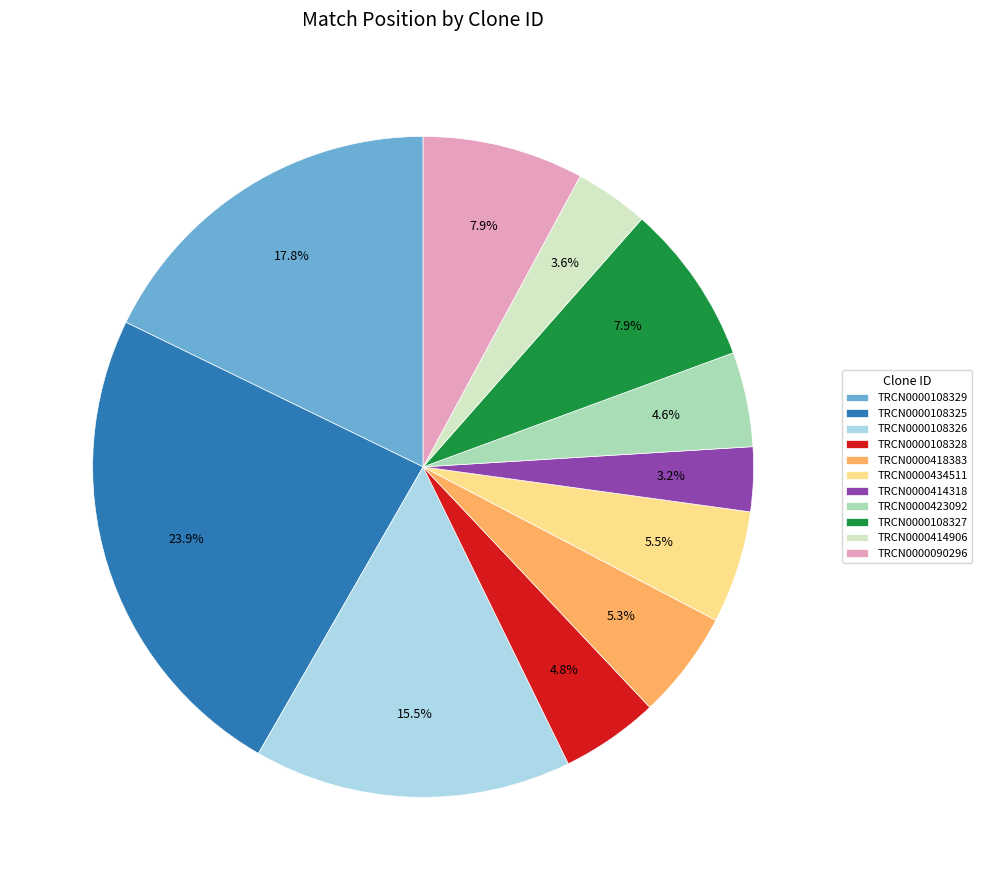

The TRCN0000090296 slice represents 1% of the pie. True or false?

False